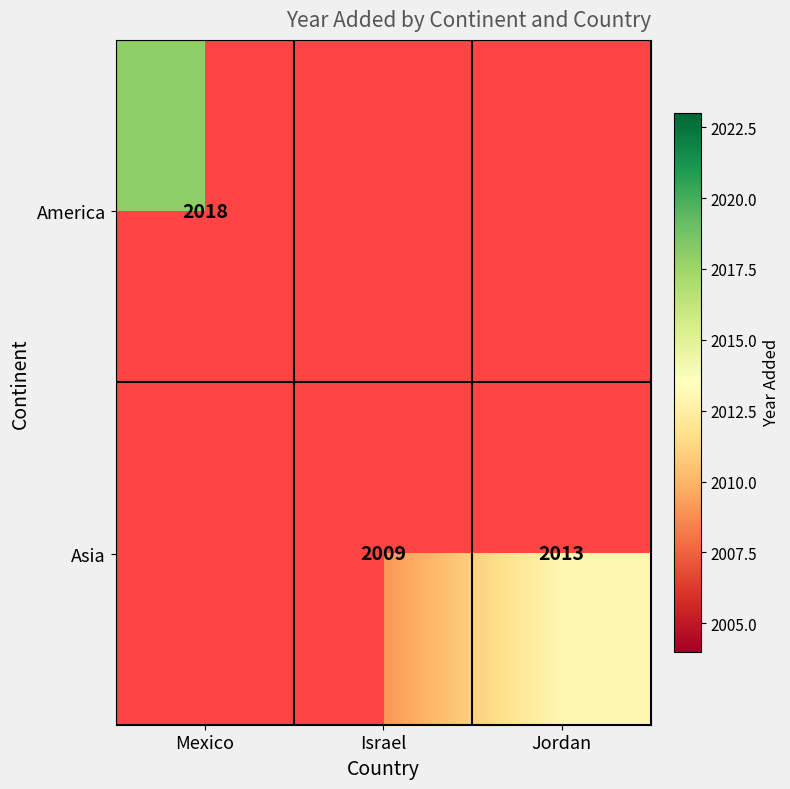

What is the difference between the Asia values at Israel and Jordan?

4